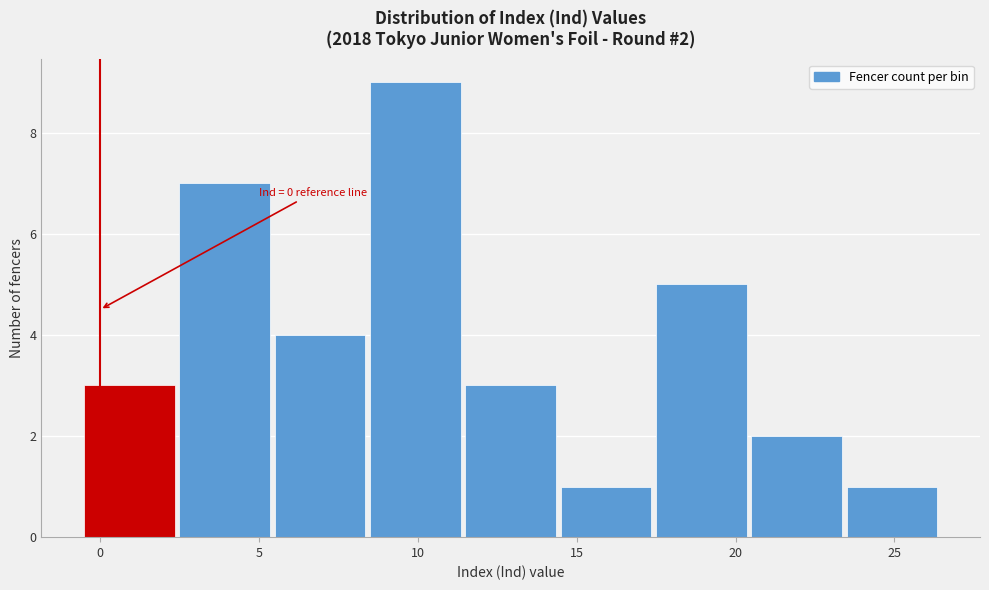

Which range on the x-axis has the tallest bar?

8.5 to 11.5